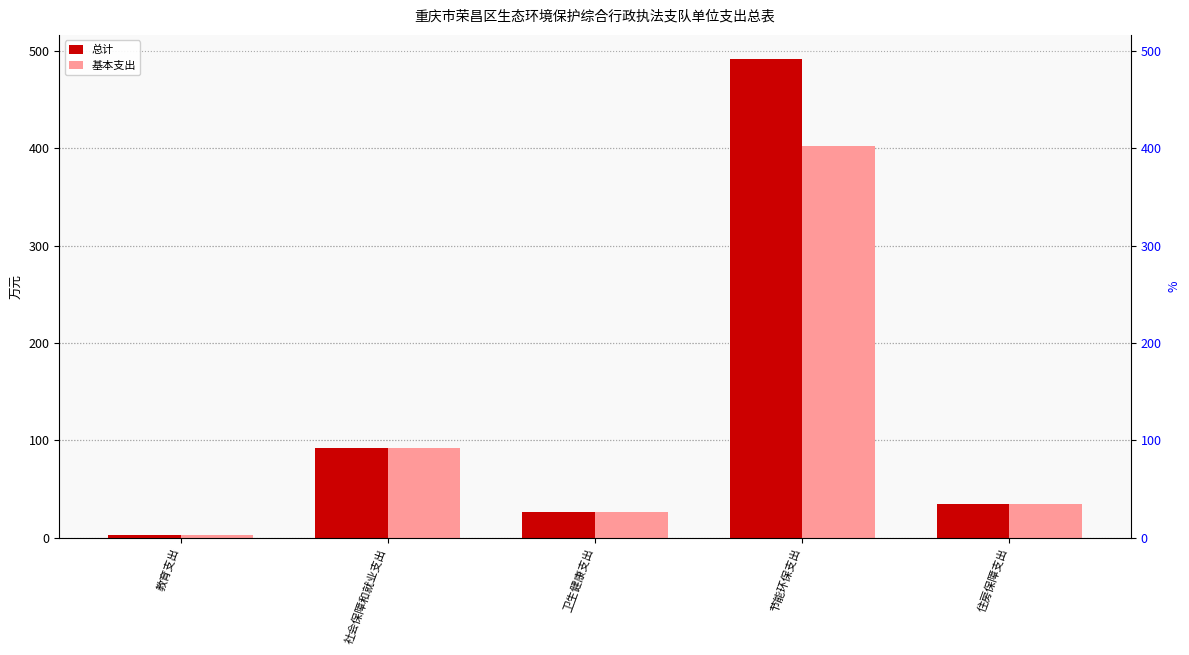

Are the bars grouped side by side (vs. stacked)?

Yes